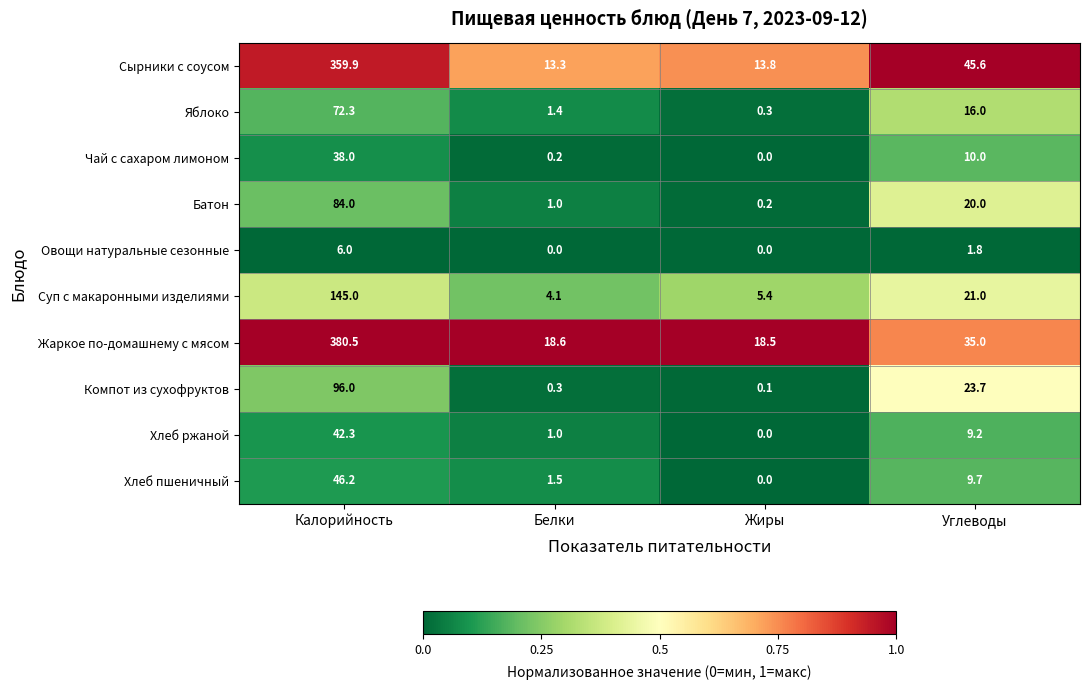

Which series has the widest spread of values?

Жаркое по-домашнему с мясом